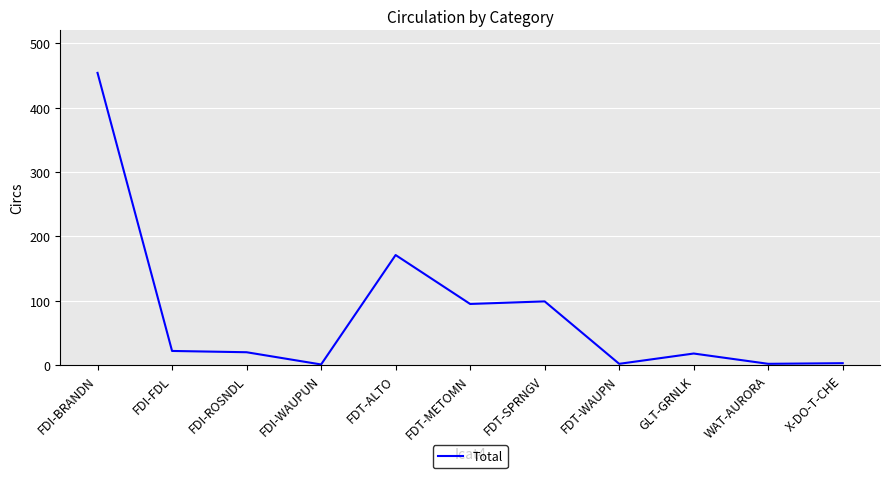

What is the change in value from FDI-BRANDN to GLT-GRNLK?

-436